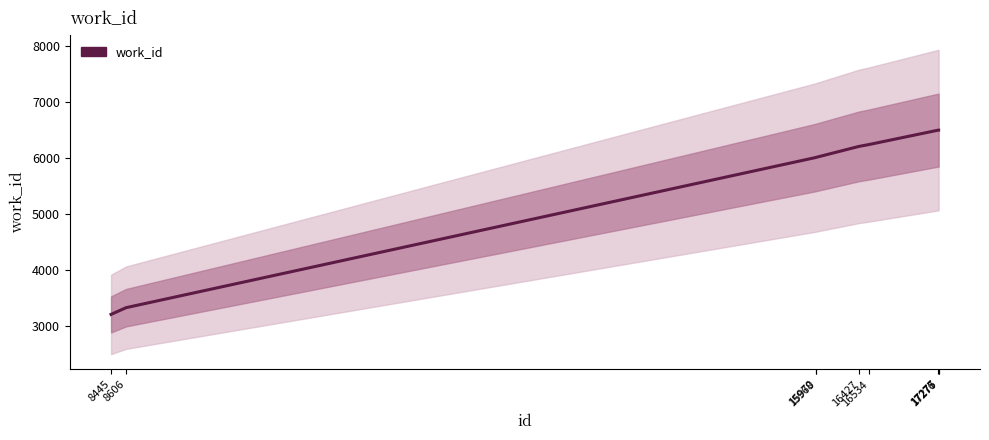

What is the ratio of the value at 8445 to the value at 16427?

0.5